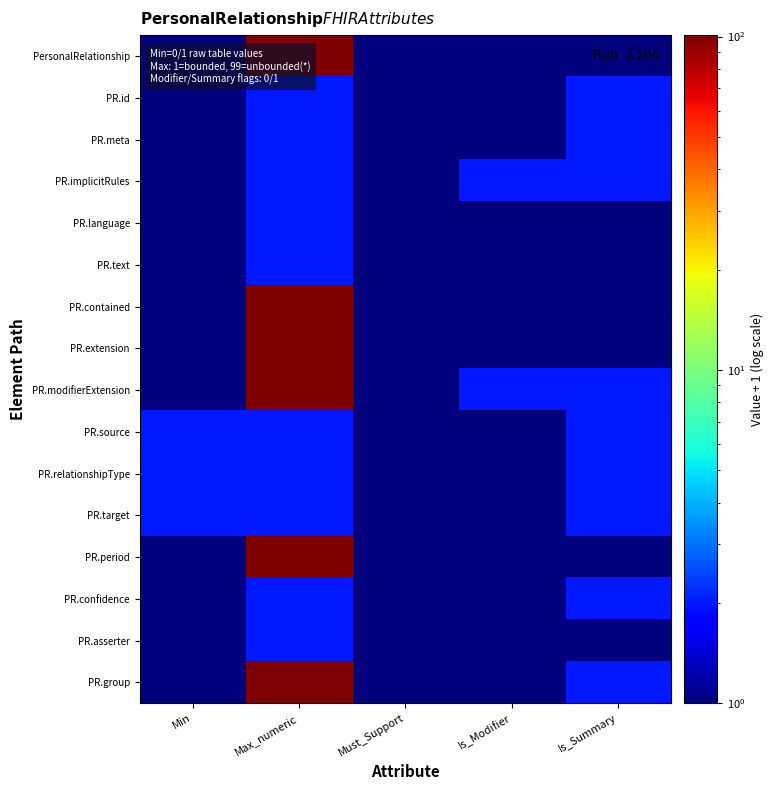

What is the smallest value displayed?

1